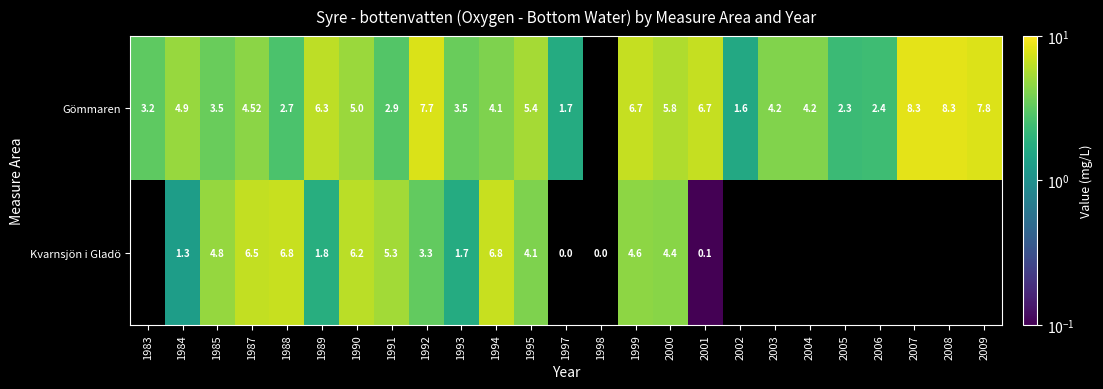

What is the sum of the Gömmaren values at 2007 and 2005?

10.6